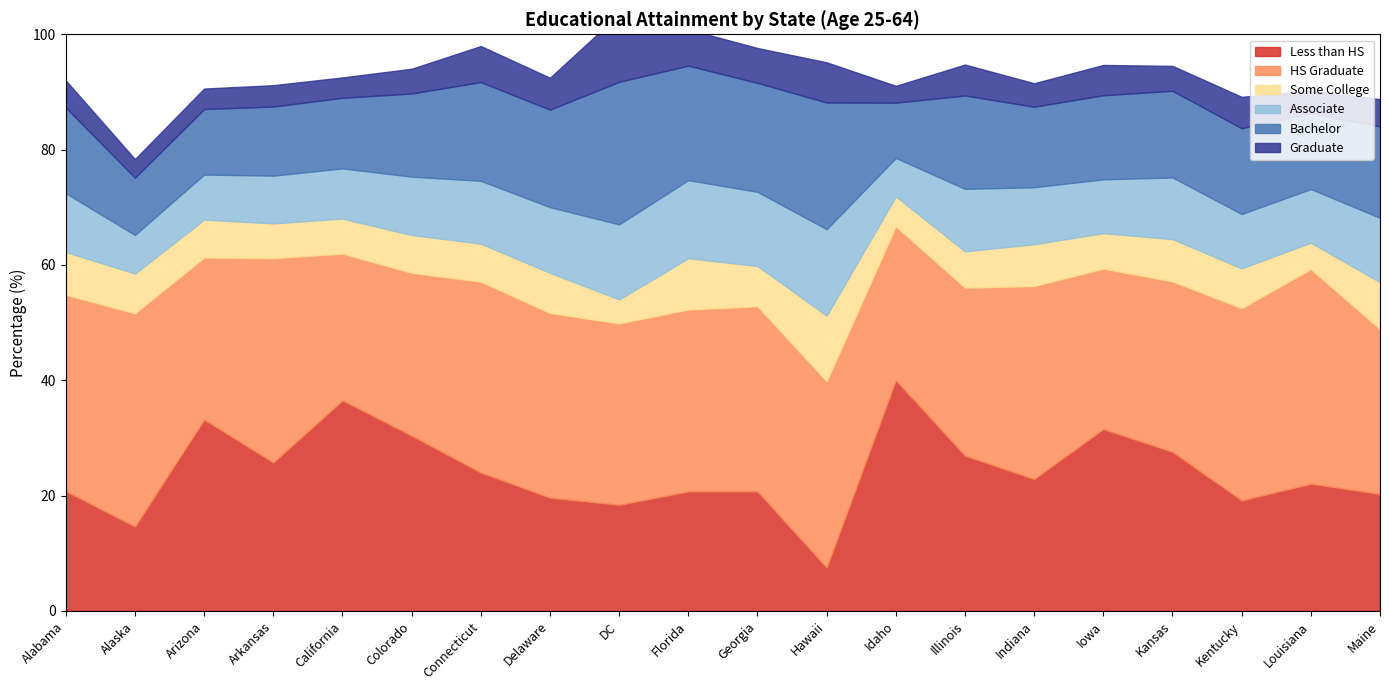

Rank the categories by Bachelor value from lowest to highest.

Idaho, Alaska, Arizona, Arkansas, California, Louisiana, Indiana, Colorado, Iowa, Alabama, Kentucky, Kansas, Maine, Illinois, Delaware, Connecticut, Georgia, Florida, Hawaii, DC